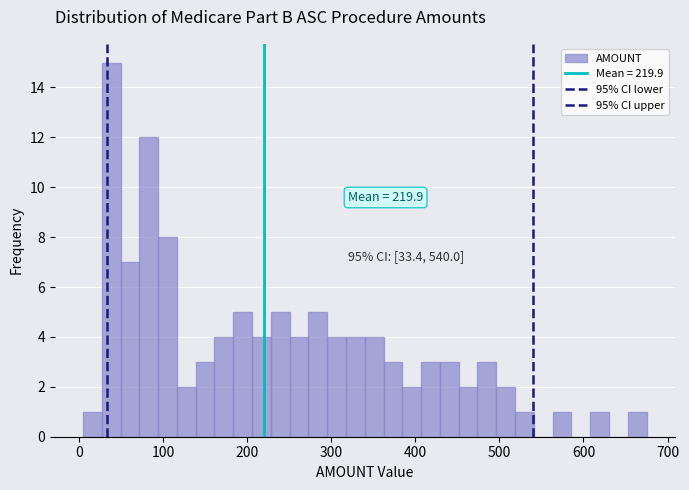

Read against the x-axis, roughly where is the centre of the tallest bar?

40